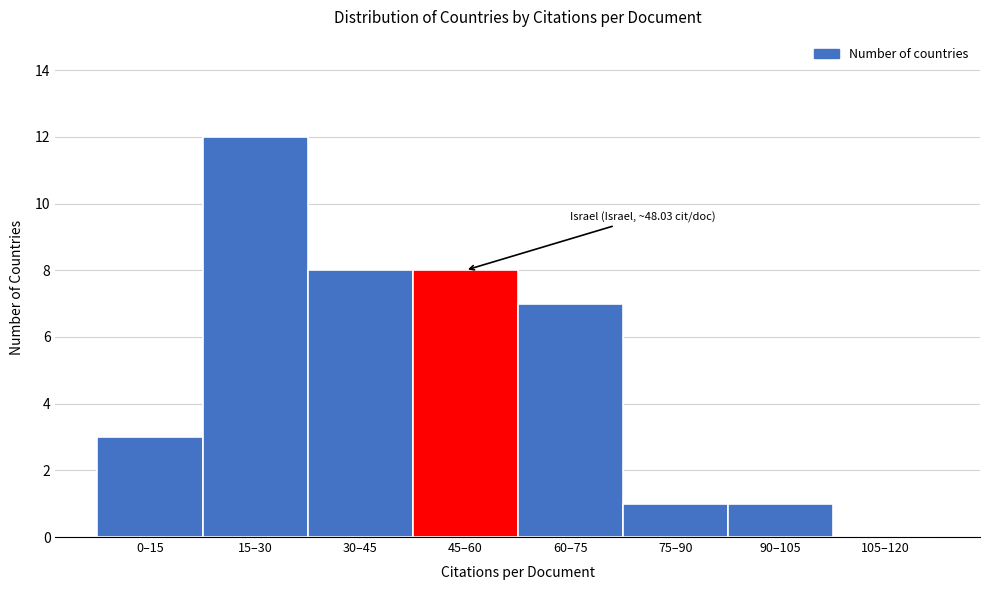

Reading left to right, extract all data points from this chart.

0–15=3	15–30=12	30–45=8	45–60=8	60–75=7	75–90=1	90–105=1	105–120=0